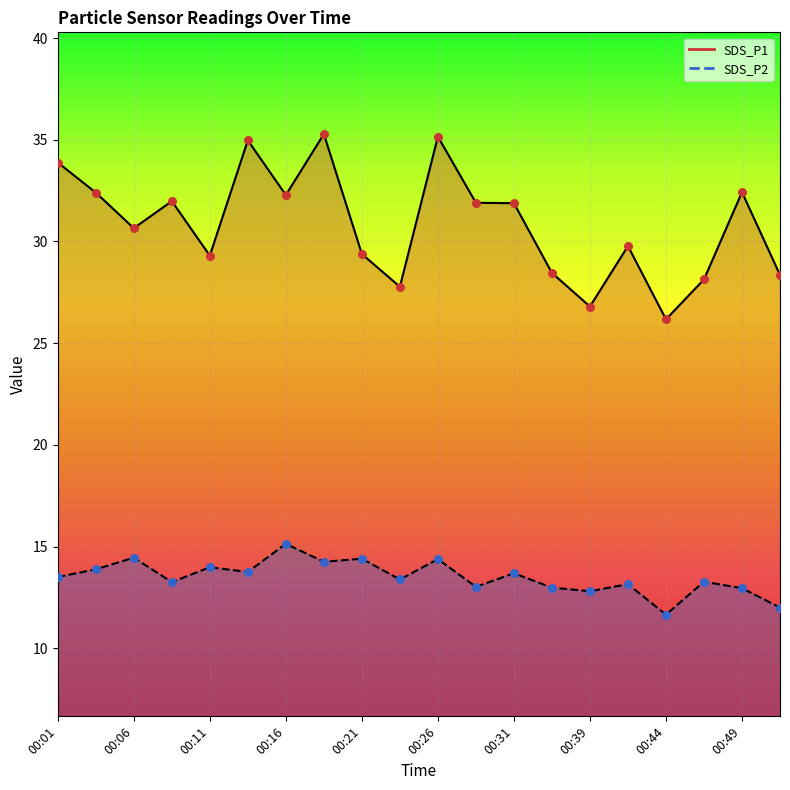

What are all the series names shown in the legend?

SDS_P1, SDS_P2